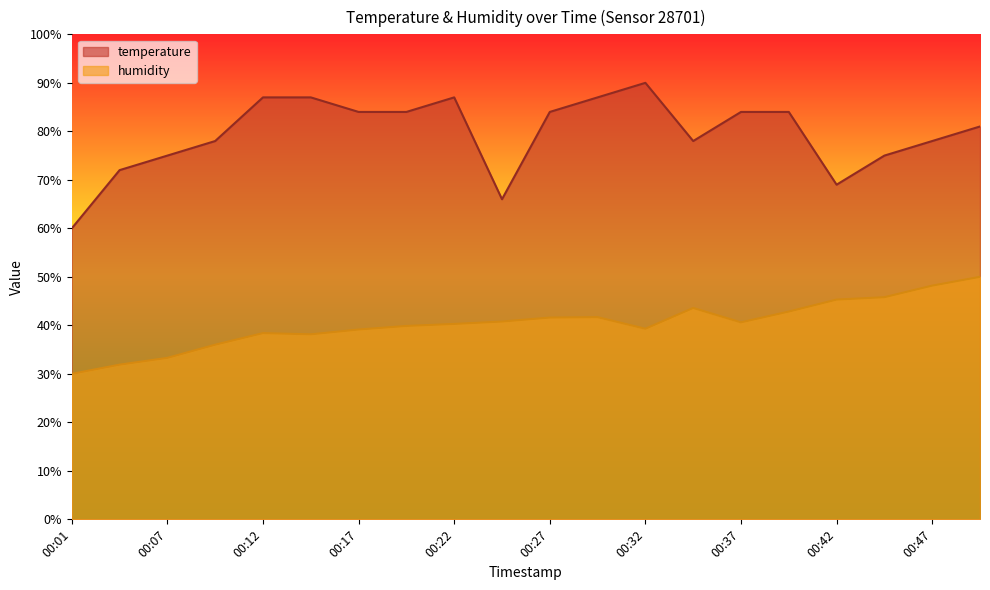

How many lines are shown in the chart?

2